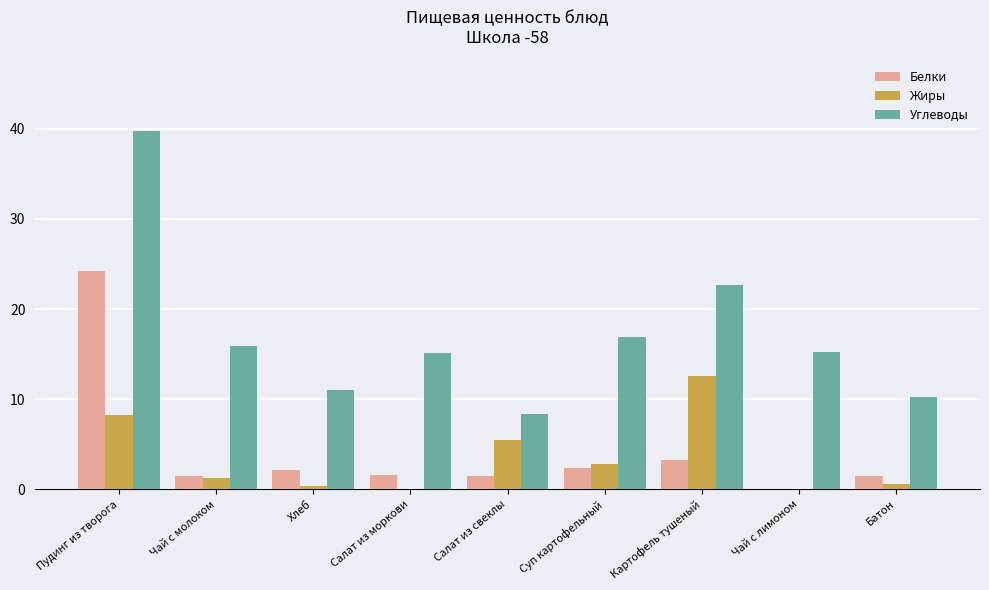

At which label is Жиры closest to 6?

Салат из свеклы